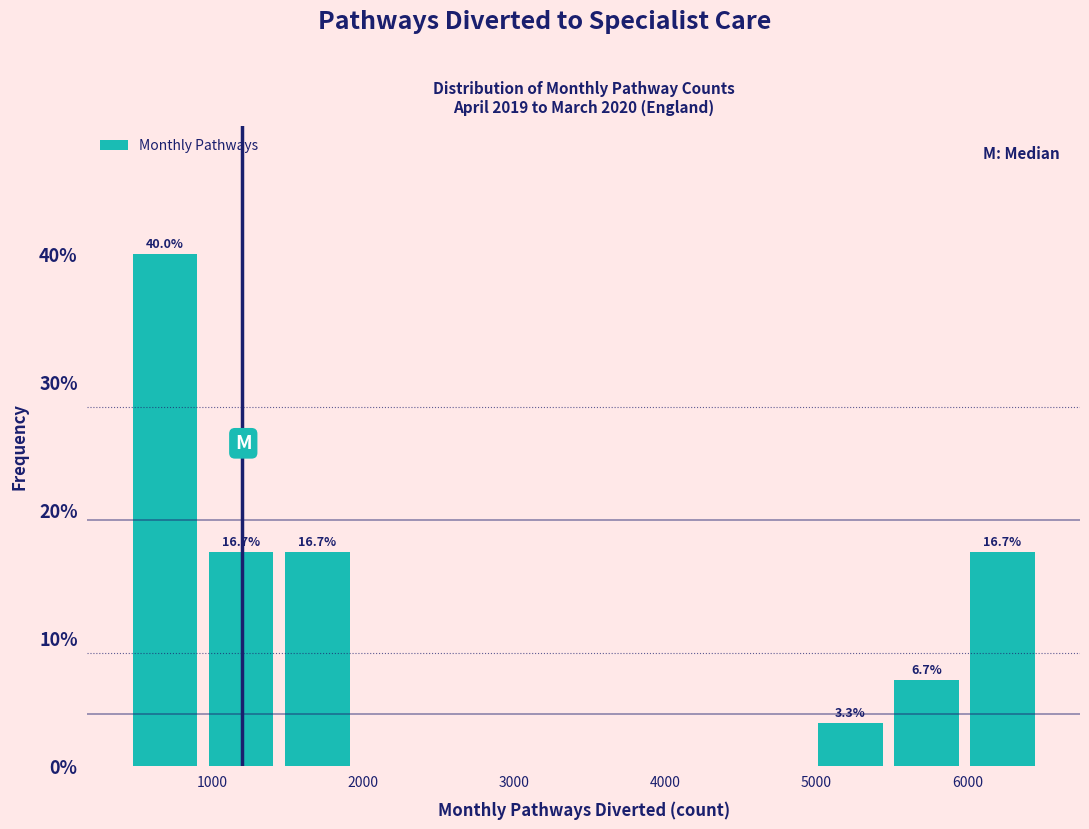

Over which range of the x-axis is the bar tallest?

500 to 1000